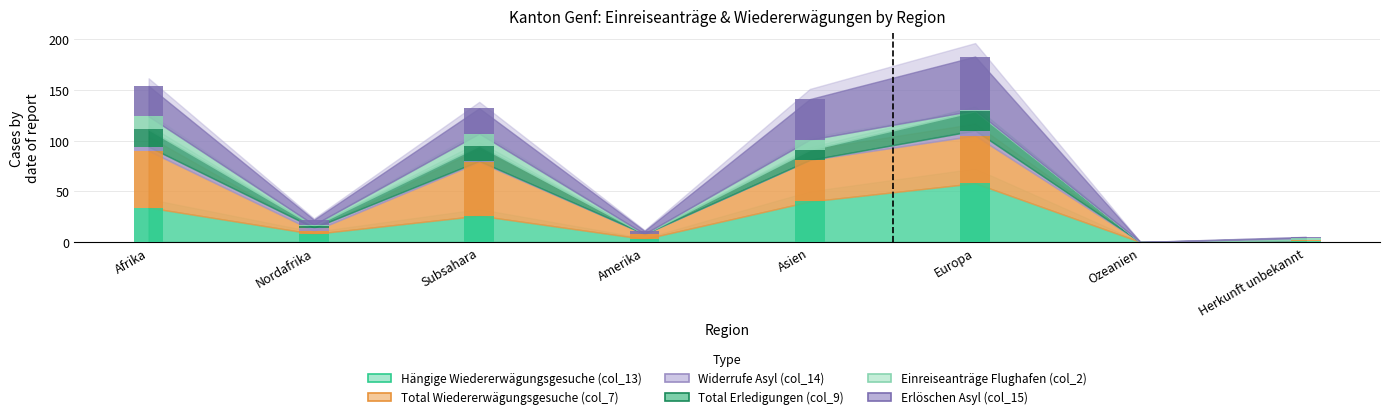

The value of Einreiseanträge Flughafen (col_2) at Afrika is 5. True or false?

False